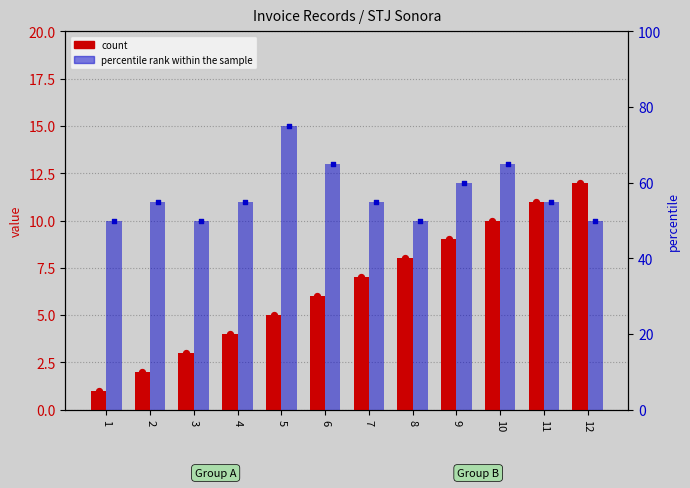

Which series has the largest Y range (max minus min)?

count